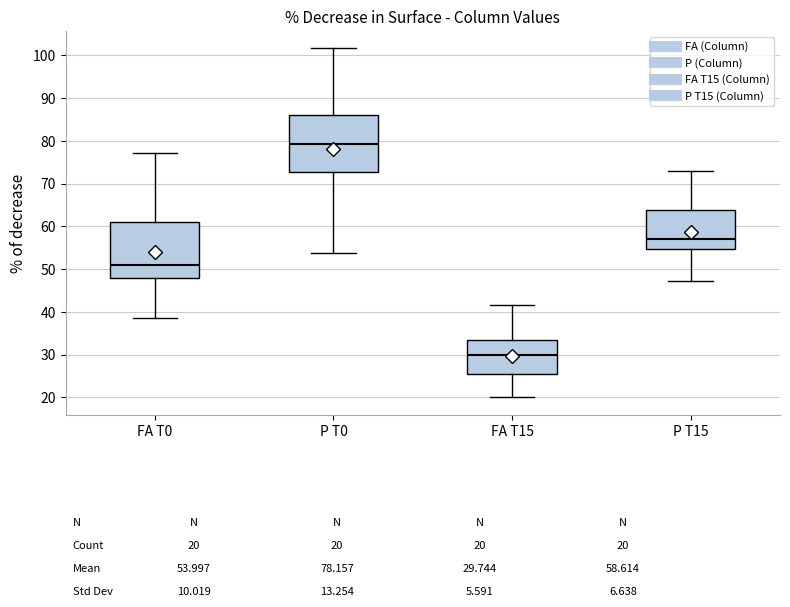

Which box's median line is the highest?

P T0